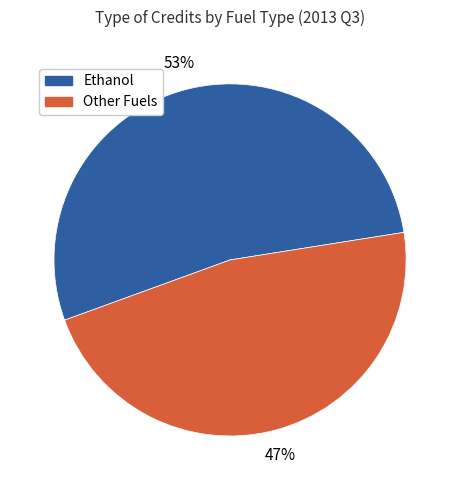

Which slice represents more than half of the pie?

Ethanol